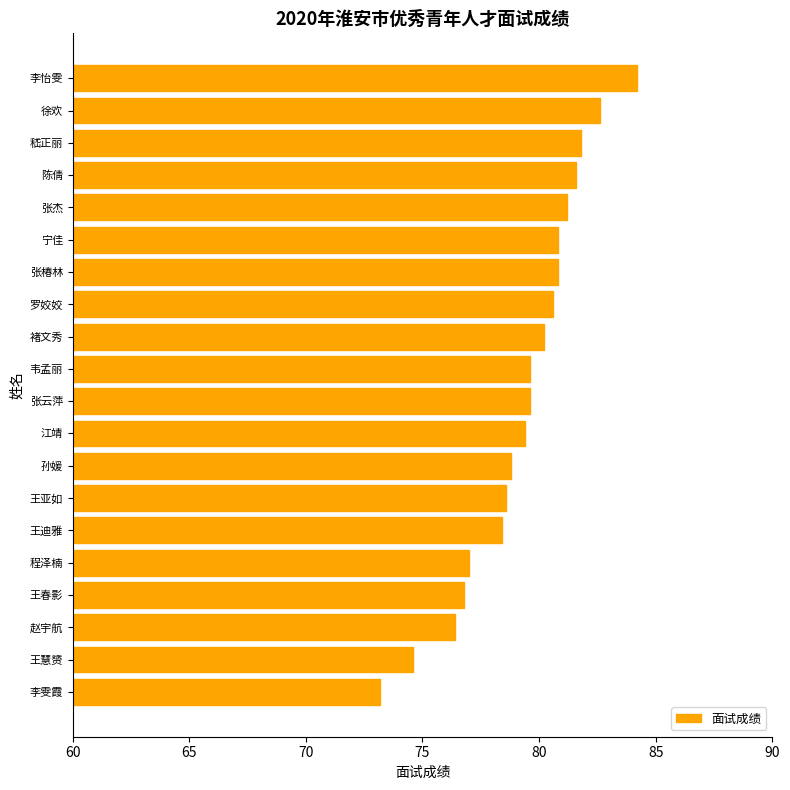

What is the difference between the second highest and minimum values?

9.4